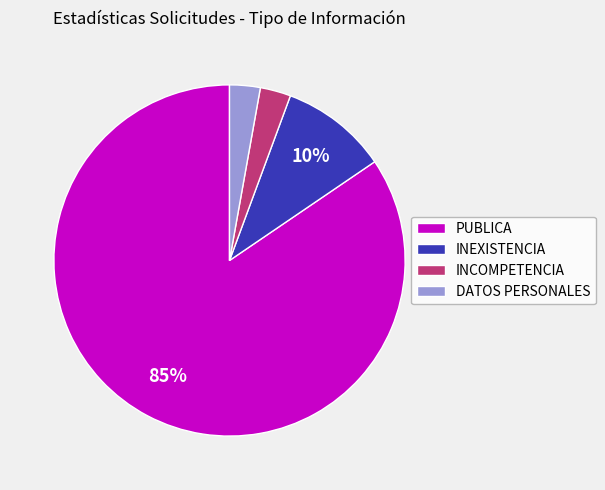

What is the largest slice in the pie chart?

PUBLICA